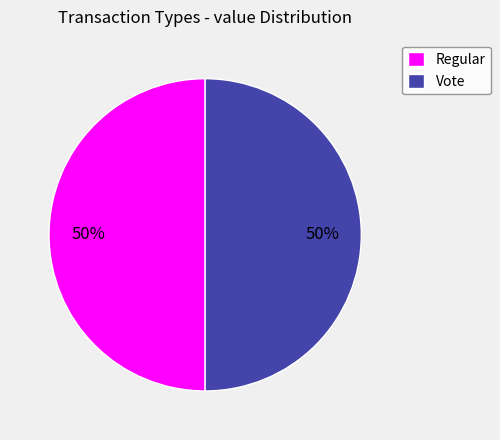

Combined, do Regular and Vote account for over 50%?

Yes